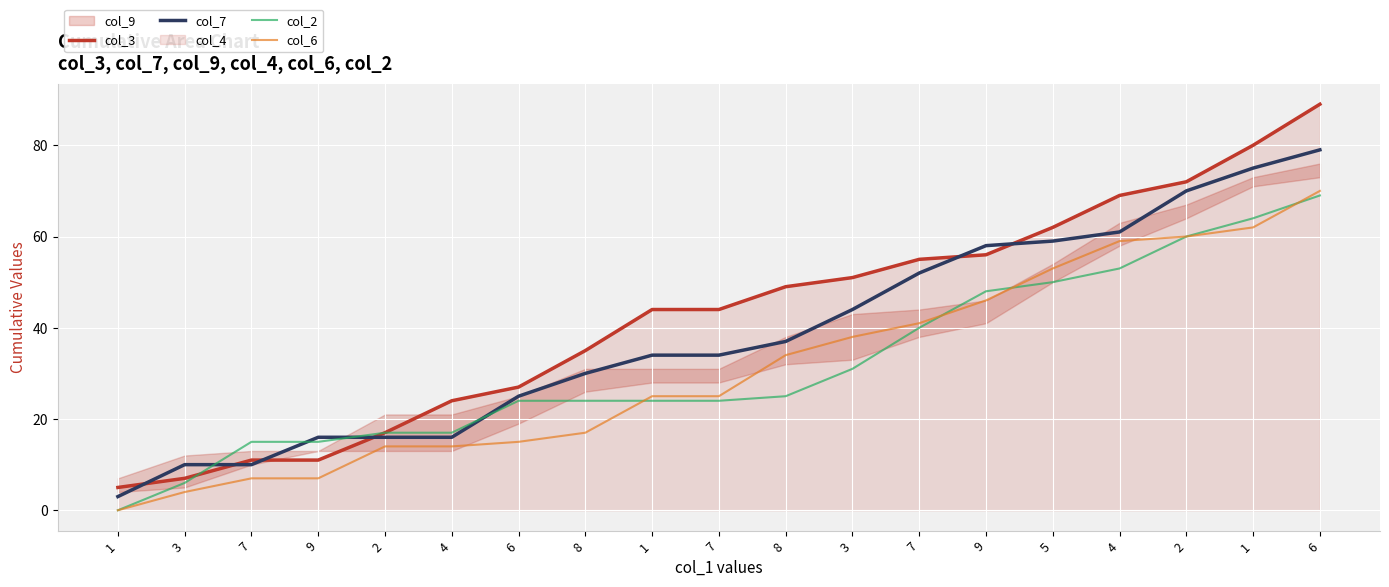

At how many categories does at least one series exceed 88?

1